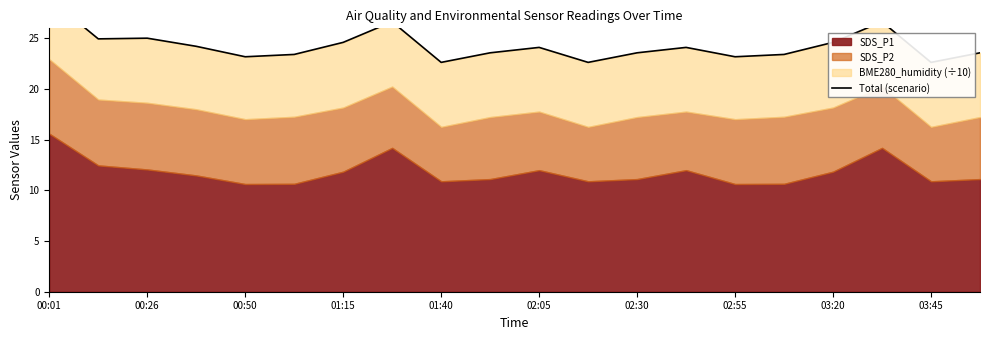

What is the change in value from 00:50 to 02:05?

+0.9